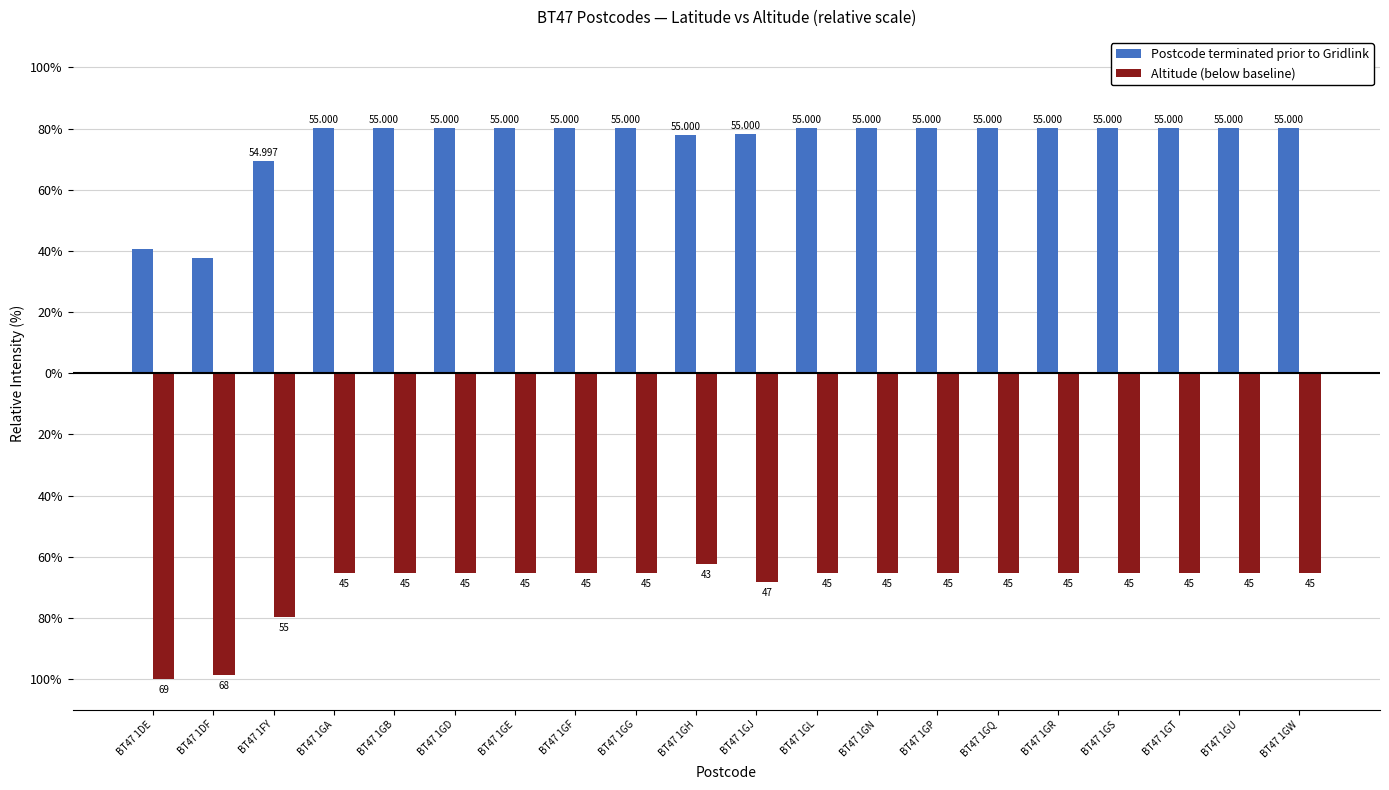

What is the label of the 18th bar from the left?

BT47 1GT